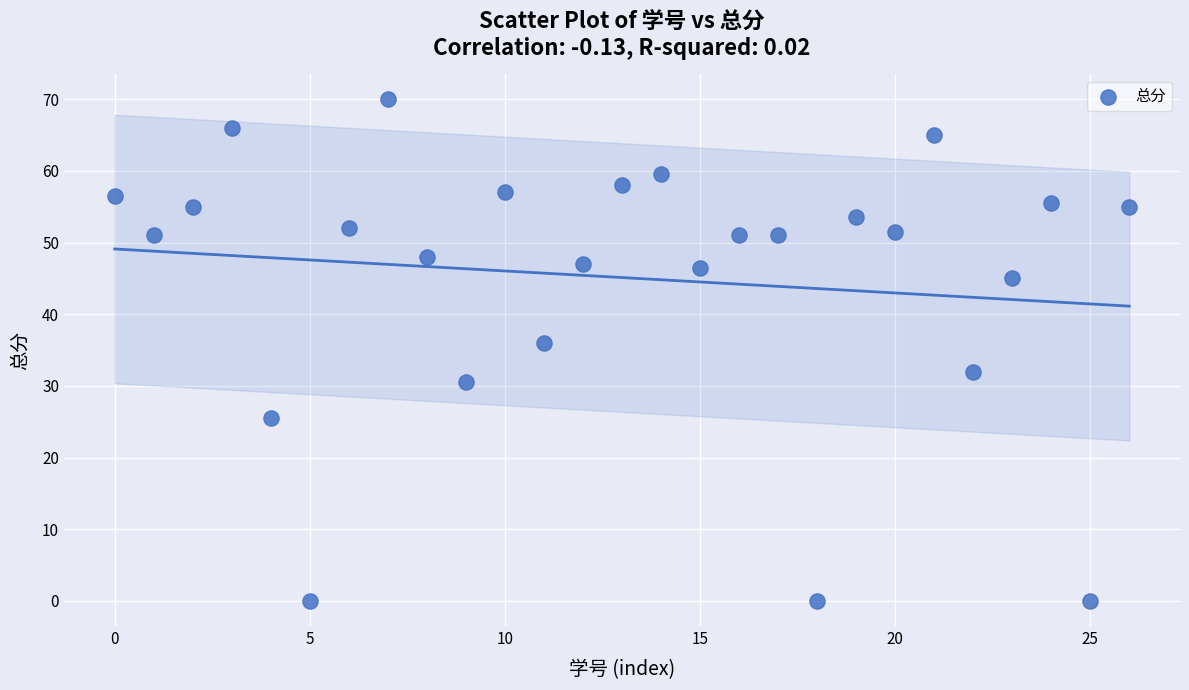

What Y value in the scatter plot is closest to 35?

36.0